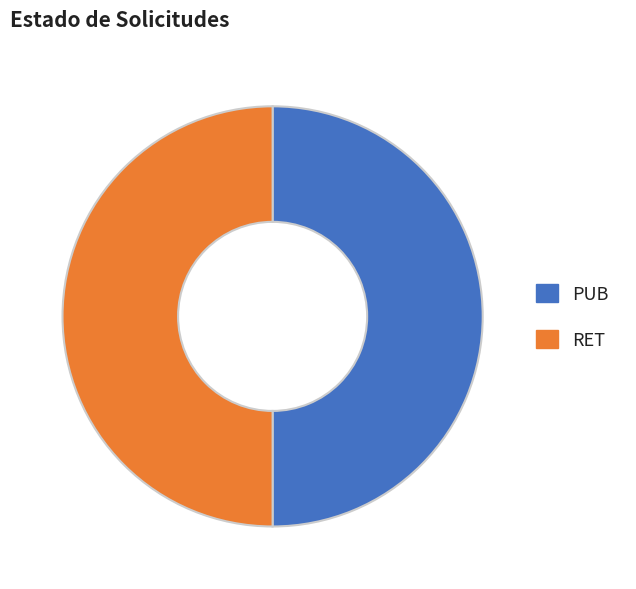

How many slices are in this pie chart?

2